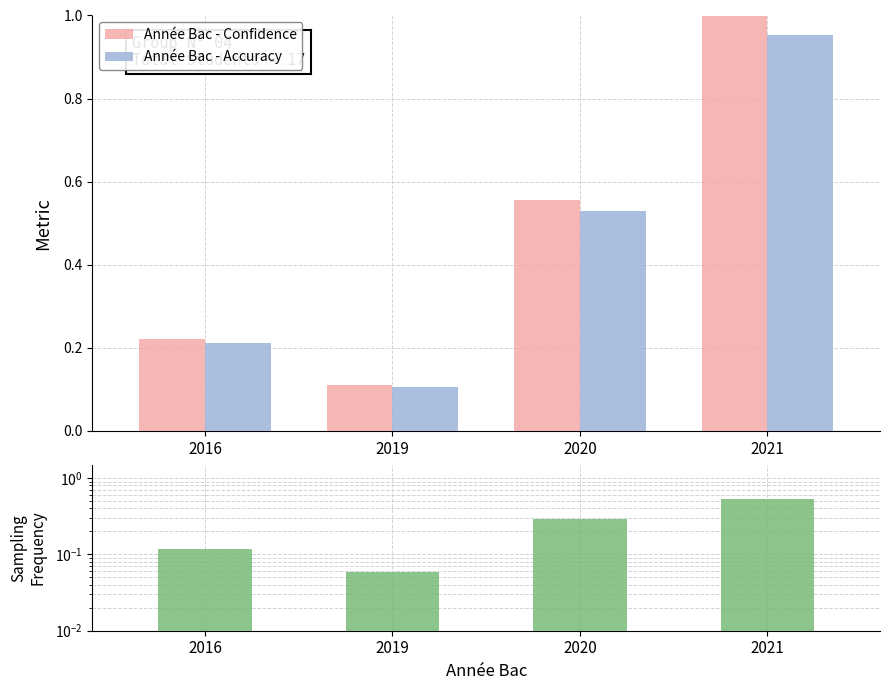

Reading right to left, transcribe all the data shown in this chart.

Année Bac - Confidence: 2021=1.0	2020=0.6	2019=0.1	2016=0.2
Année Bac - Accuracy: 2021=1.0	2020=0.5	2019=0.1	2016=0.2
Sampling Frequency: 2021=0.5	2020=0.3	2019=0.1	2016=0.1